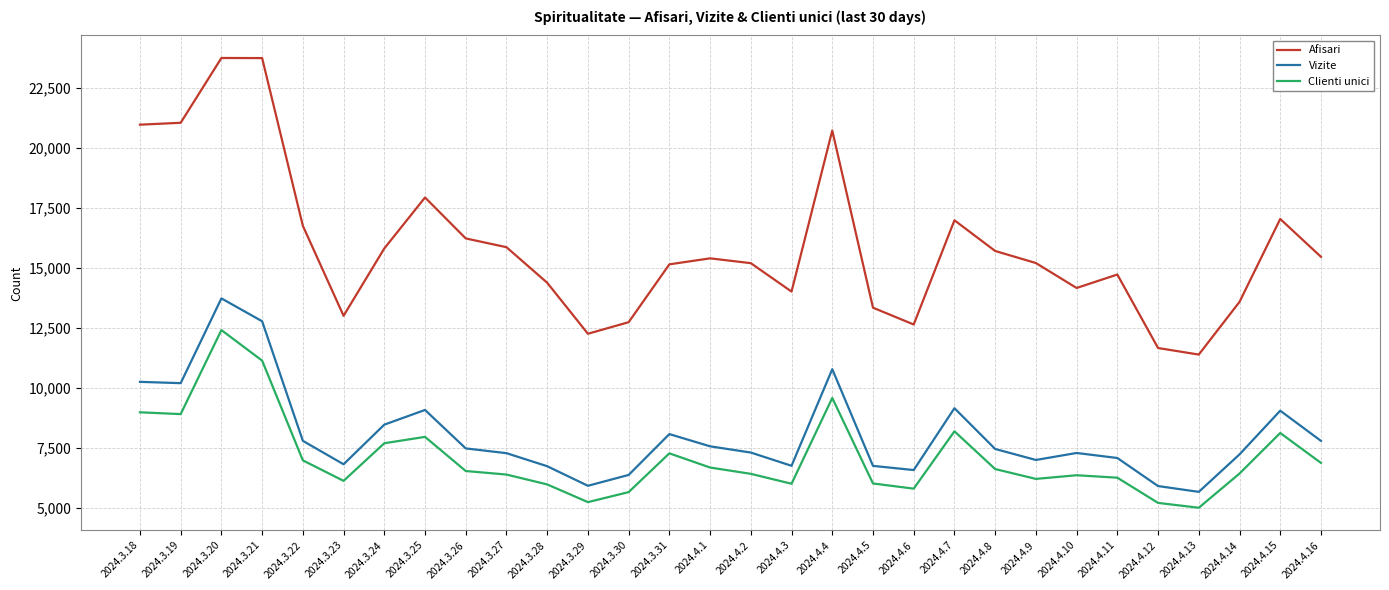

What is the spread (max minus min) of values at 2024.4.8?

9078